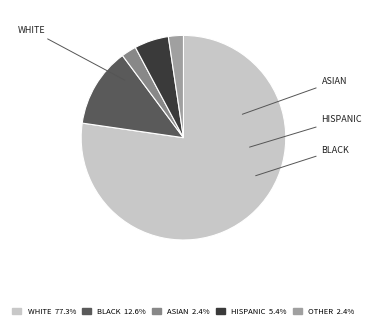

Approximately how many times larger is the value at WHITE compared to BLACK?

6.2